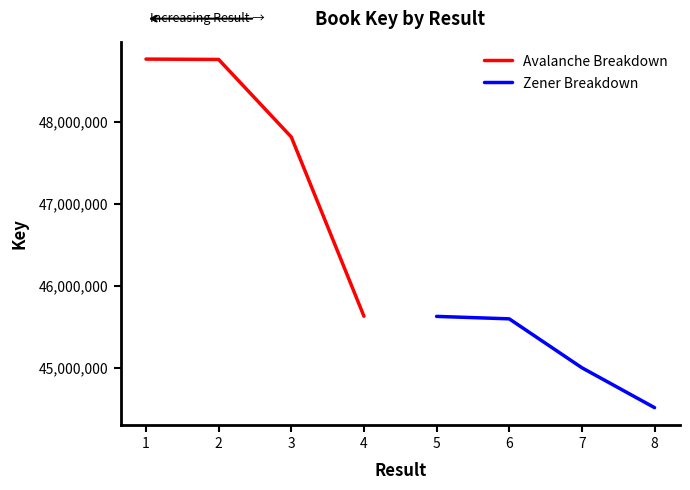

Which series has the largest total across all categories?

Avalanche Breakdown